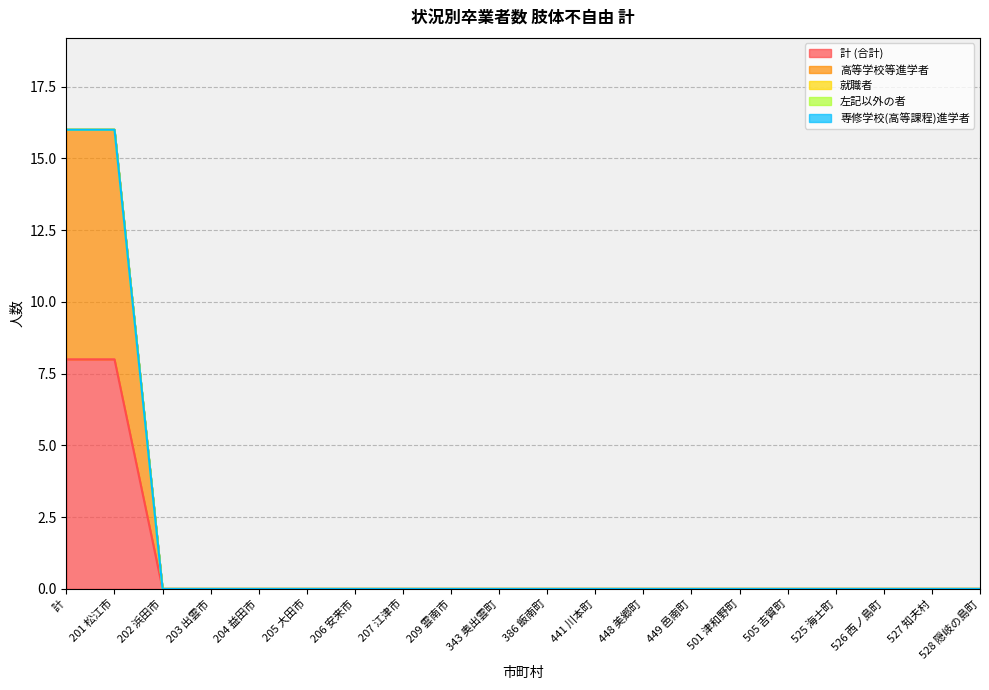

The value of 高等学校等進学者 at 526 西ノ島町 is 5. True or false?

False